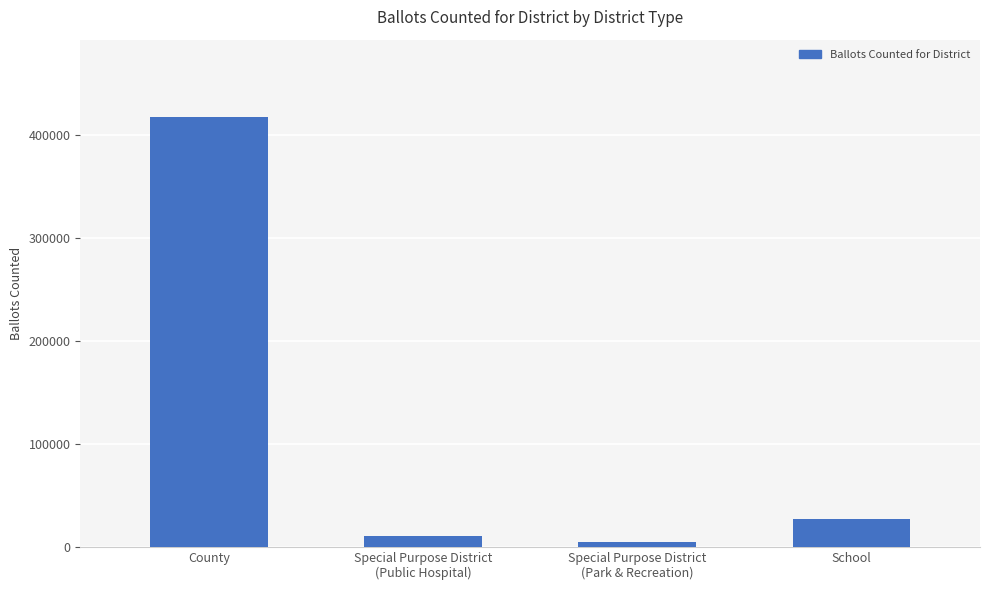

Reading left to right, what are all the values shown in this chart?

County=417419	Special Purpose District
(Public Hospital)=10563	Special Purpose District
(Park & Recreation)=4341	School=26796